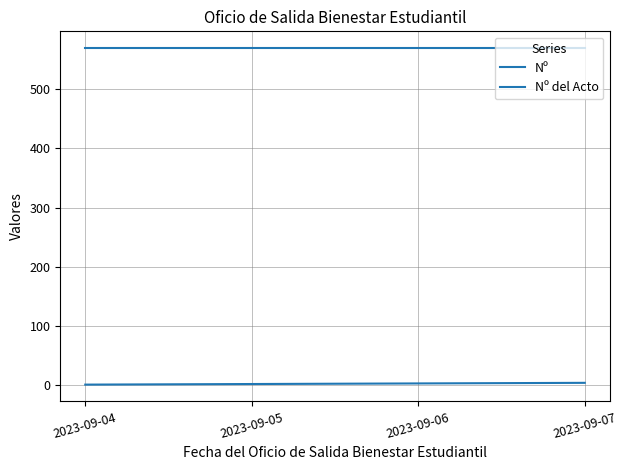

Reading left to right, what are all the values shown in this chart?

Nº: 2023-09-04=1	2023-09-05=2	2023-09-06=3	2023-09-07=4
Nº del Acto: 2023-09-04=569	2023-09-05=569	2023-09-06=569	2023-09-07=569